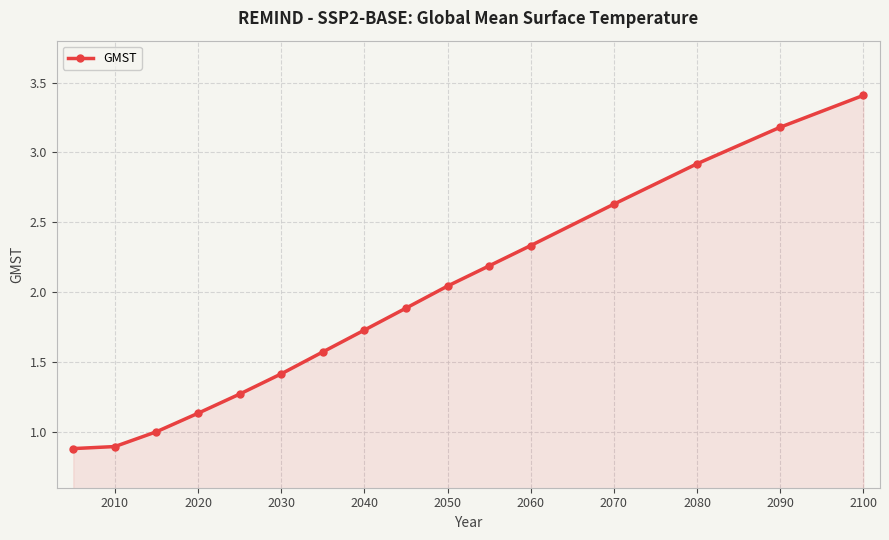

What is the sum of all values?

30.5